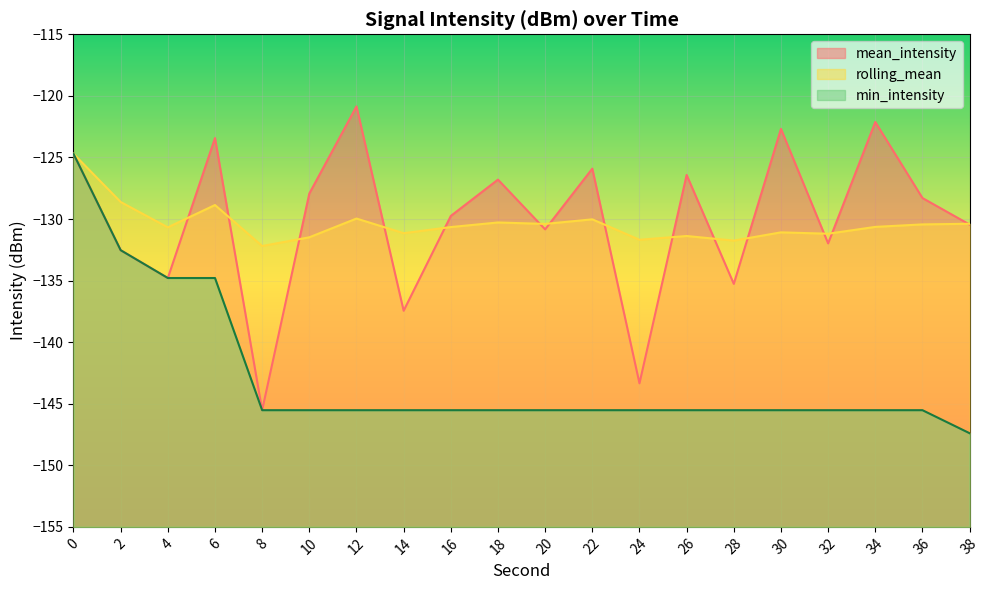

Reading left to right, list all the values displayed in this chart.

mean_intensity: 0=-124.7	2=-132.5	4=-134.8	6=-123.4	8=-145.5	10=-127.9	12=-120.9	14=-137.4	16=-129.7	18=-126.8	20=-130.8	22=-125.9	24=-143.3	26=-126.4	28=-135.3	30=-122.7	32=-132.0	34=-122.1	36=-128.3	38=-130.5
rolling_mean: 0=-124.7	2=-128.6	4=-130.7	6=-128.9	8=-132.2	10=-131.5	12=-130.0	14=-131.2	16=-130.7	18=-130.3	20=-130.4	22=-130.0	24=-131.7	26=-131.4	28=-131.8	30=-131.1	32=-131.2	34=-130.6	36=-130.4	38=-130.4
min_intensity: 0=-124.7	2=-132.5	4=-134.8	6=-134.8	8=-145.5	10=-145.5	12=-145.5	14=-145.5	16=-145.5	18=-145.5	20=-145.5	22=-145.5	24=-145.5	26=-145.5	28=-145.5	30=-145.5	32=-145.5	34=-145.5	36=-145.5	38=-147.4